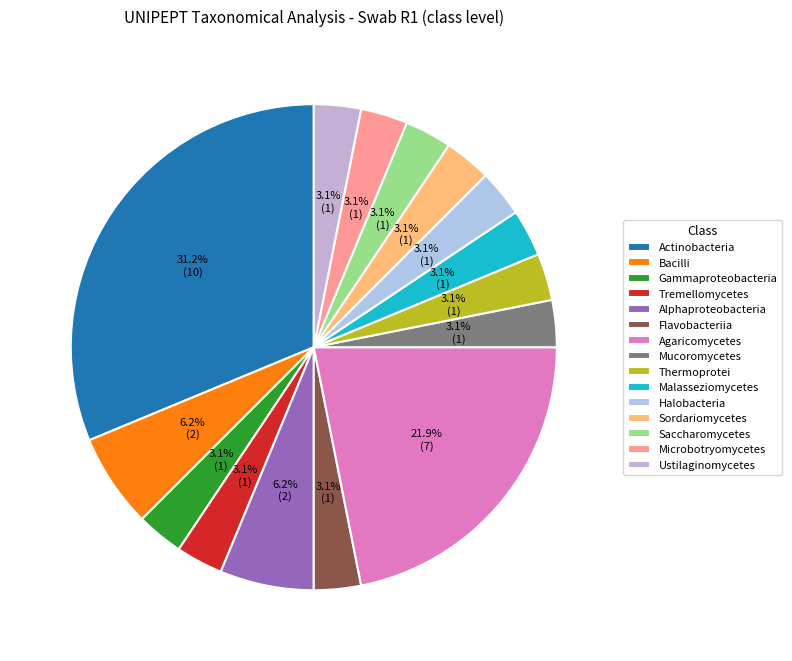

What is the largest slice in the pie chart?

Actinobacteria